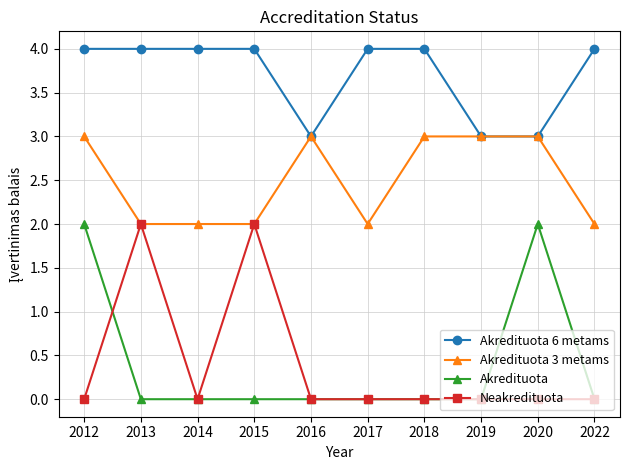

At how many categories does at least one series exceed 0?

10